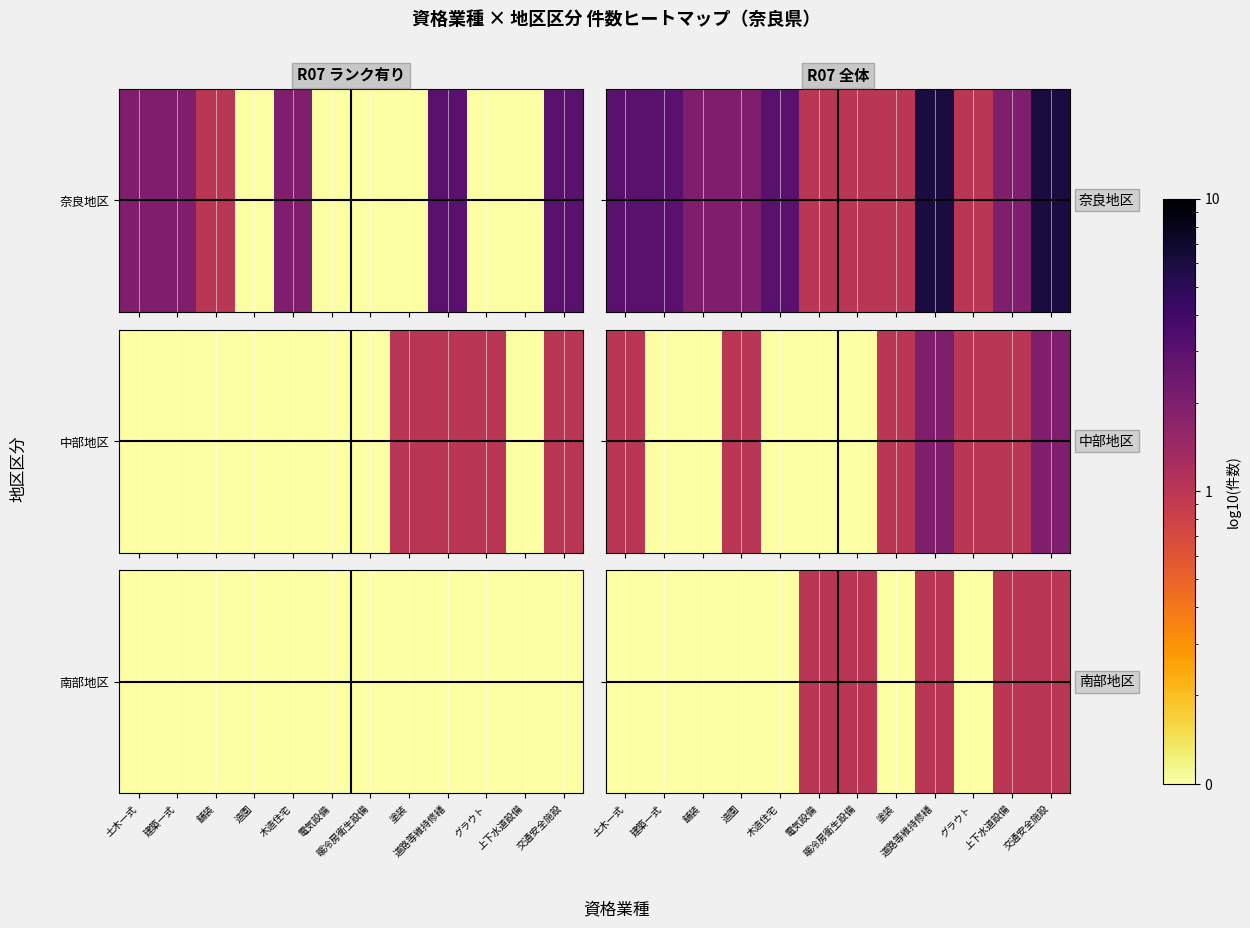

What is the sum of all values?

5.7